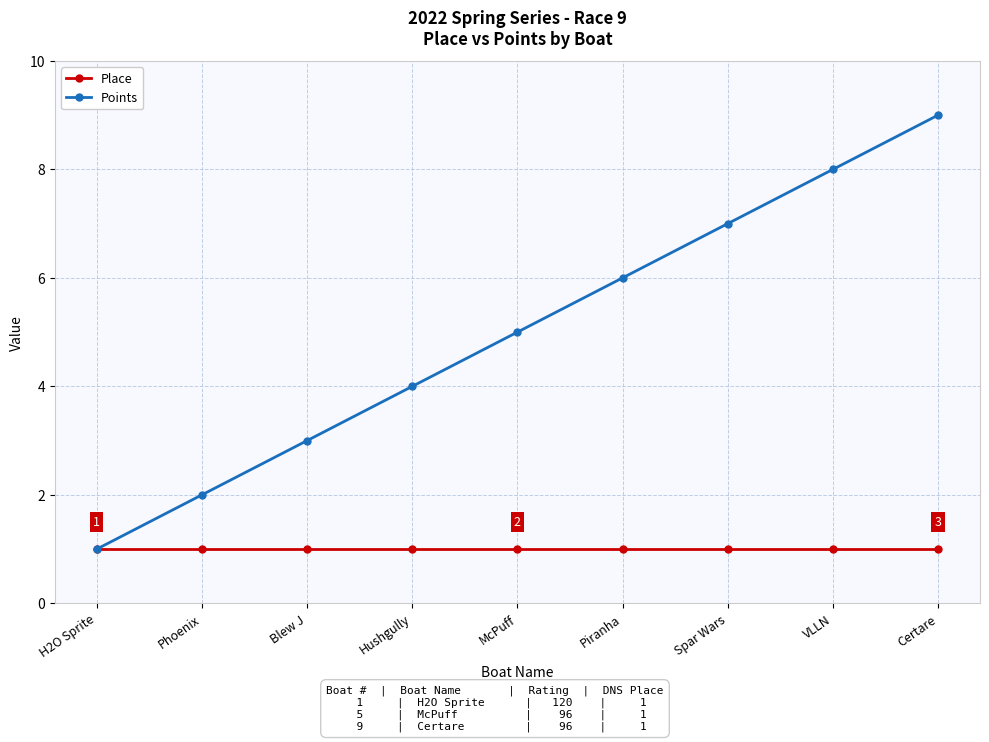

Reading right to left, list all the values displayed in this chart.

Place: 1	1	1	1	1	1	1	1	1
Points: 9	8	7	6	5	4	3	2	1